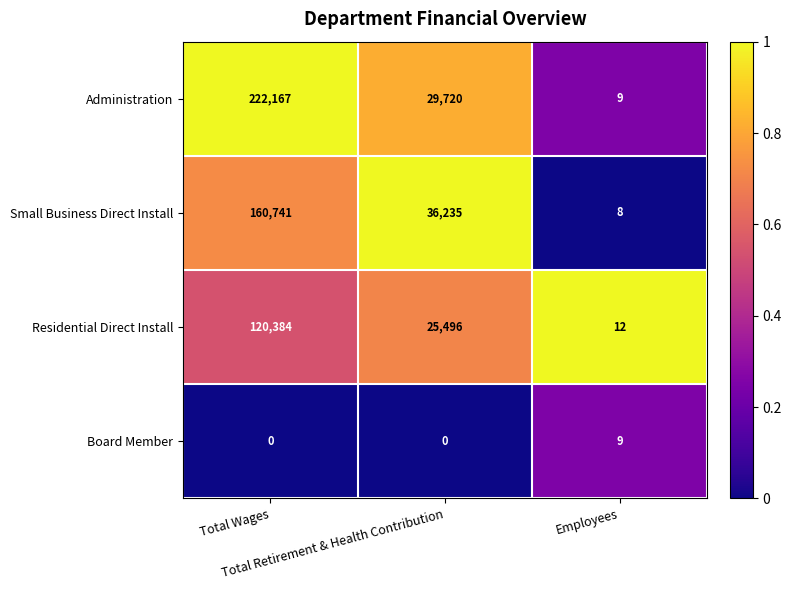

At which category is the sum across all series the highest?

Total Wages